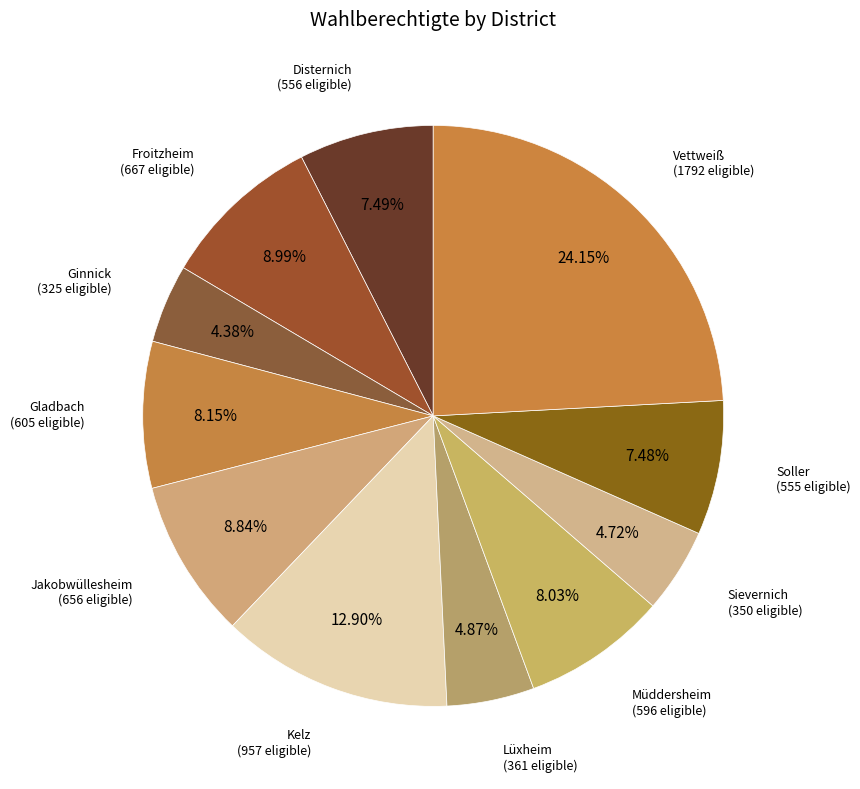

Rank the categories by value from highest to lowest.

Vettweiß, Kelz, Froitzheim, Jakobwüllesheim, Gladbach, Müddersheim, Disternich, Soller, Lüxheim, Sievernich, Ginnick